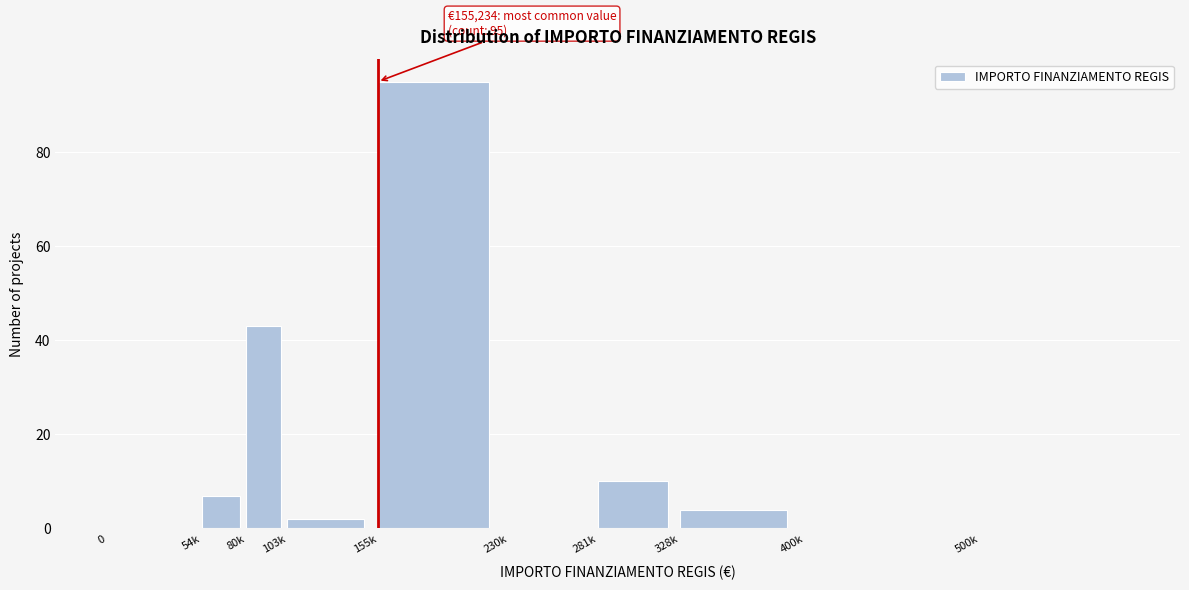

Reading left to right, extract all data points from this chart.

0=0	54k=7	80k=43	103k=2	155k=95	230k=0	281k=10	328k=4	400k=0	500k=0